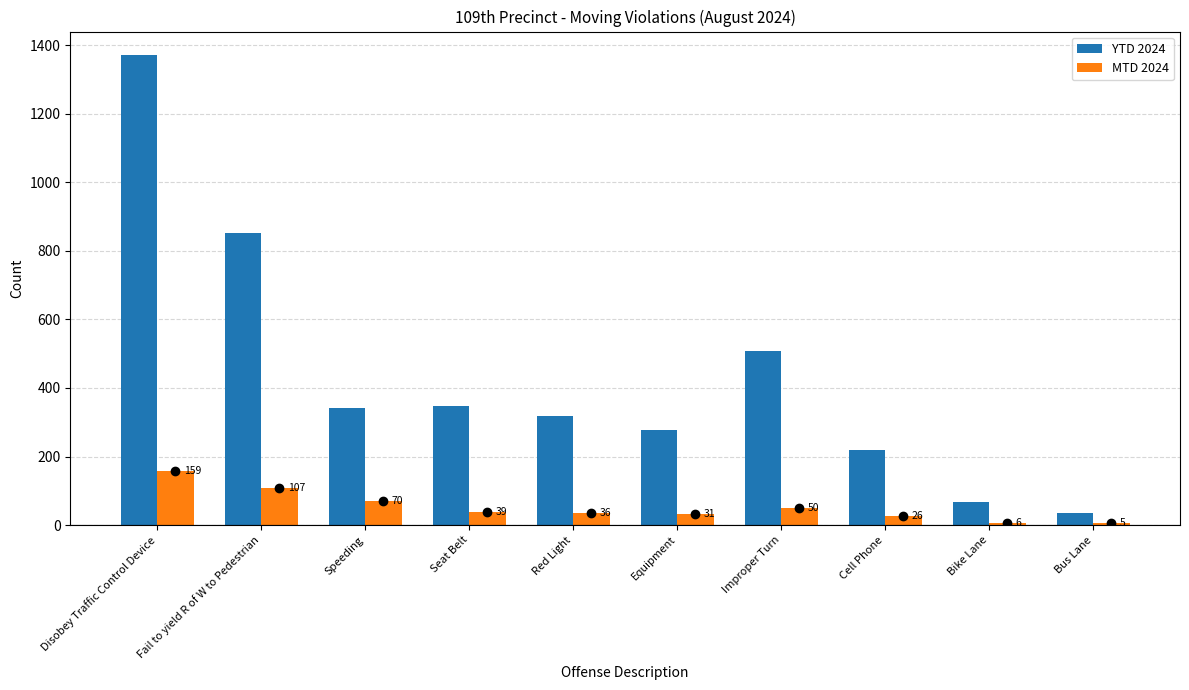

Reading right to left, transcribe all the data shown in this chart.

YTD 2024: Bus Lane=34	Bike Lane=67	Cell Phone=219	Improper Turn=507	Equipment=277	Red Light=317	Seat Belt=346	Speeding=342	Fail to yield R of W to Pedestrian=853	Disobey Traffic Control Device=1372
MTD 2024: Bus Lane=5	Bike Lane=6	Cell Phone=26	Improper Turn=50	Equipment=31	Red Light=36	Seat Belt=39	Speeding=70	Fail to yield R of W to Pedestrian=107	Disobey Traffic Control Device=159